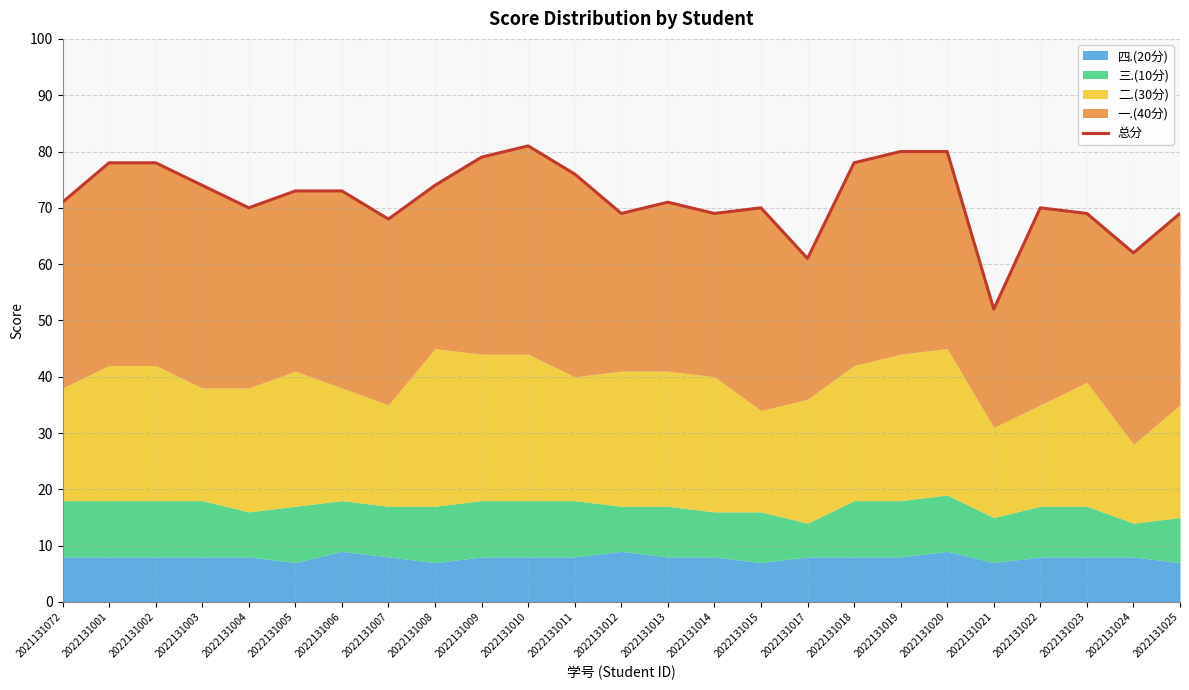

What is the difference between the values at 2022131013 and 2022131004?

1